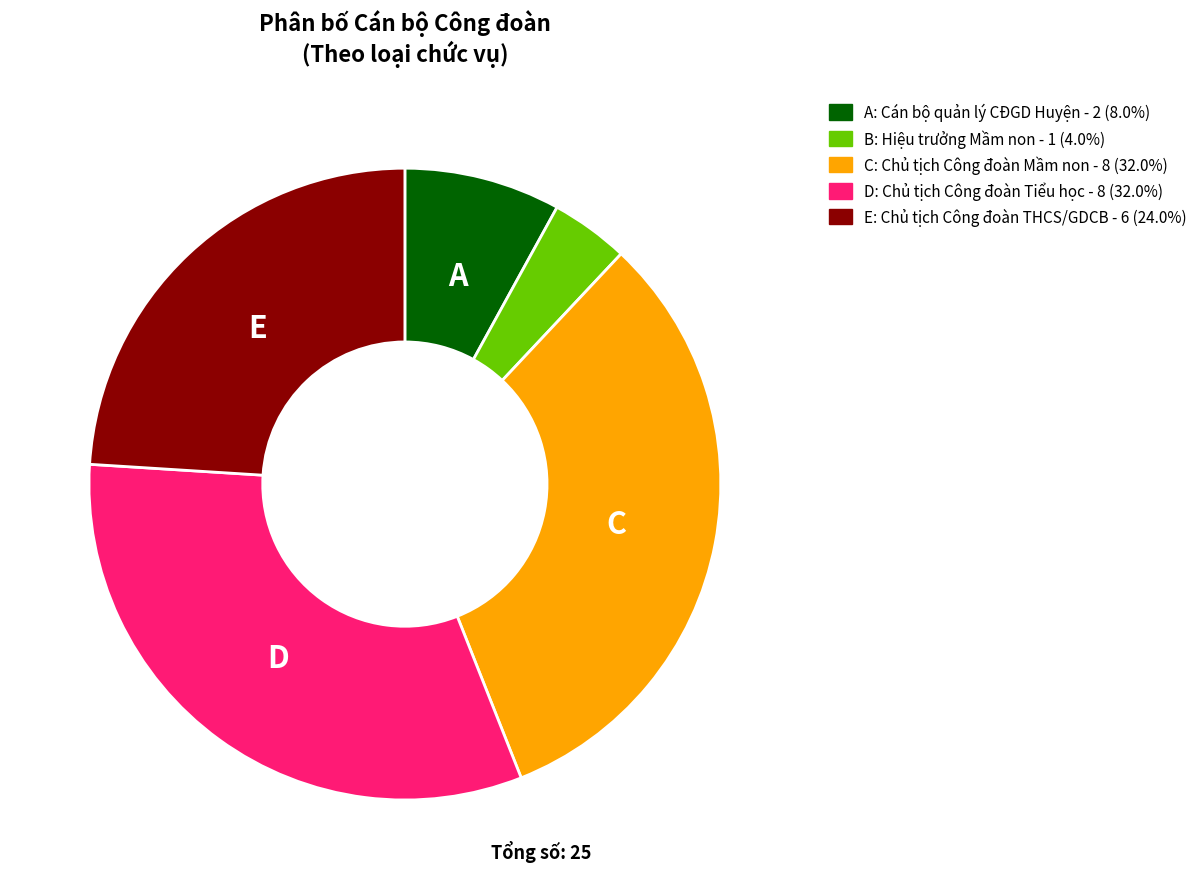

Count the number of slices in the pie.

5